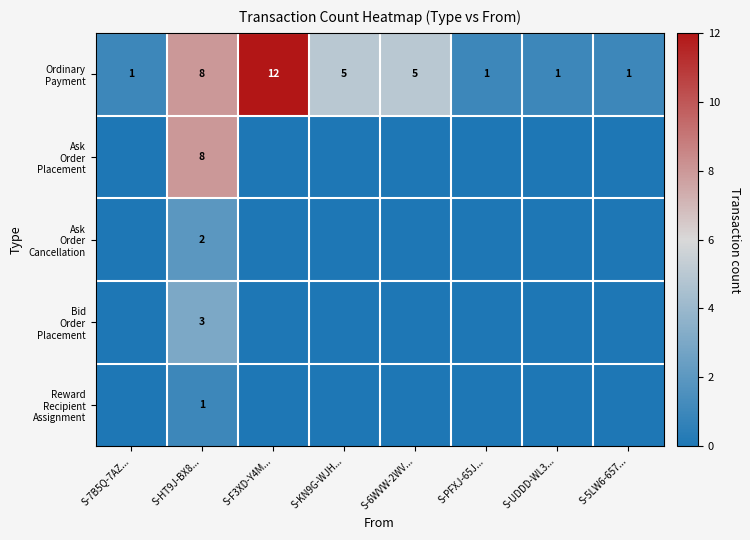

What is the total value across all series at S-HT9J-BX8...?

22